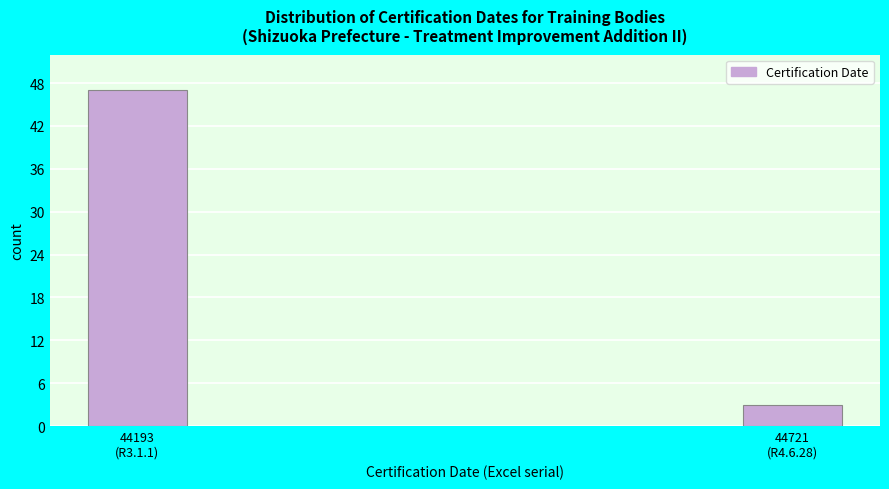

Reading left to right, transcribe all the data shown in this chart.

47	3